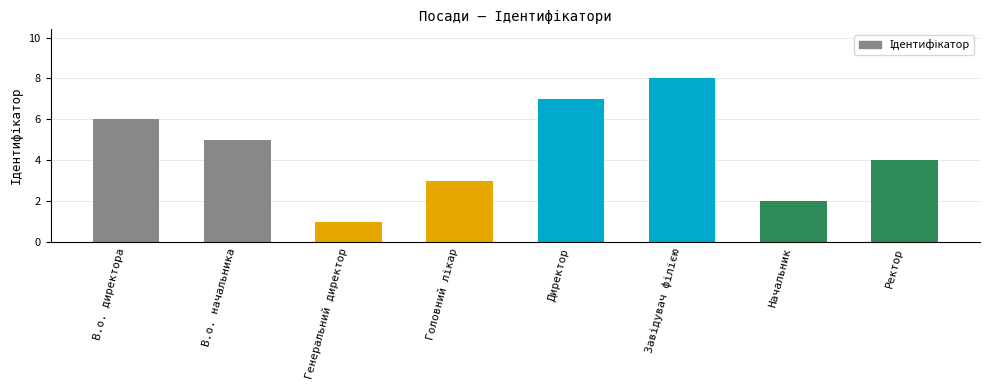

What is the change in value from Генеральний директор to Начальник?

+1